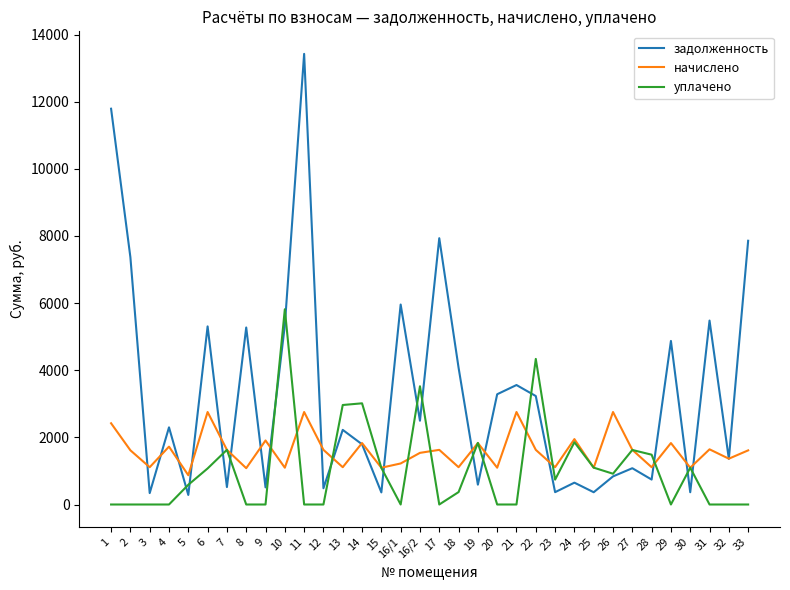

What is the maximum value for задолженность?

13424.9